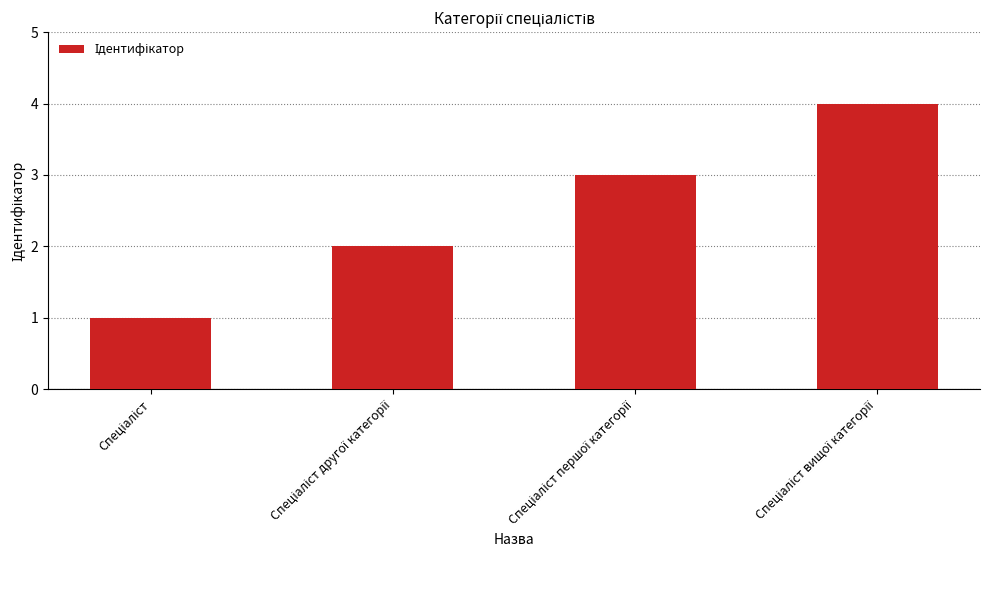

Are the bars horizontal?

No